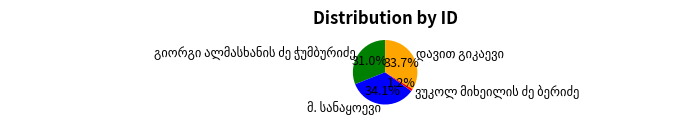

Is there a majority slice in this chart?

No